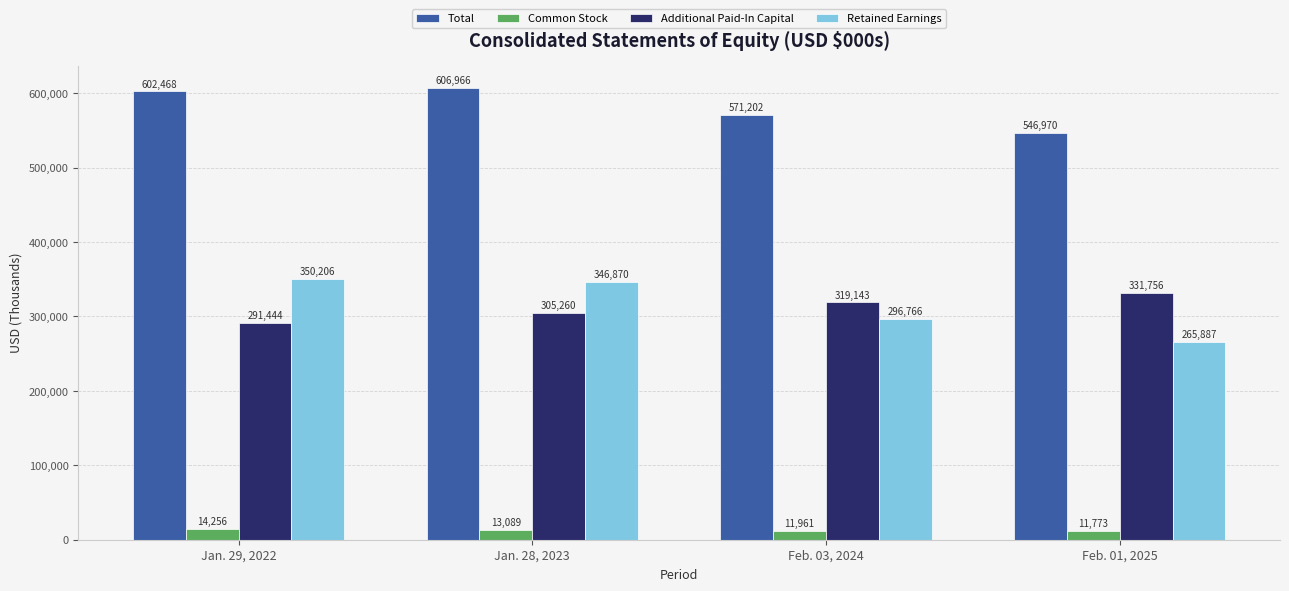

What position from the left is Feb. 03, 2024?

3